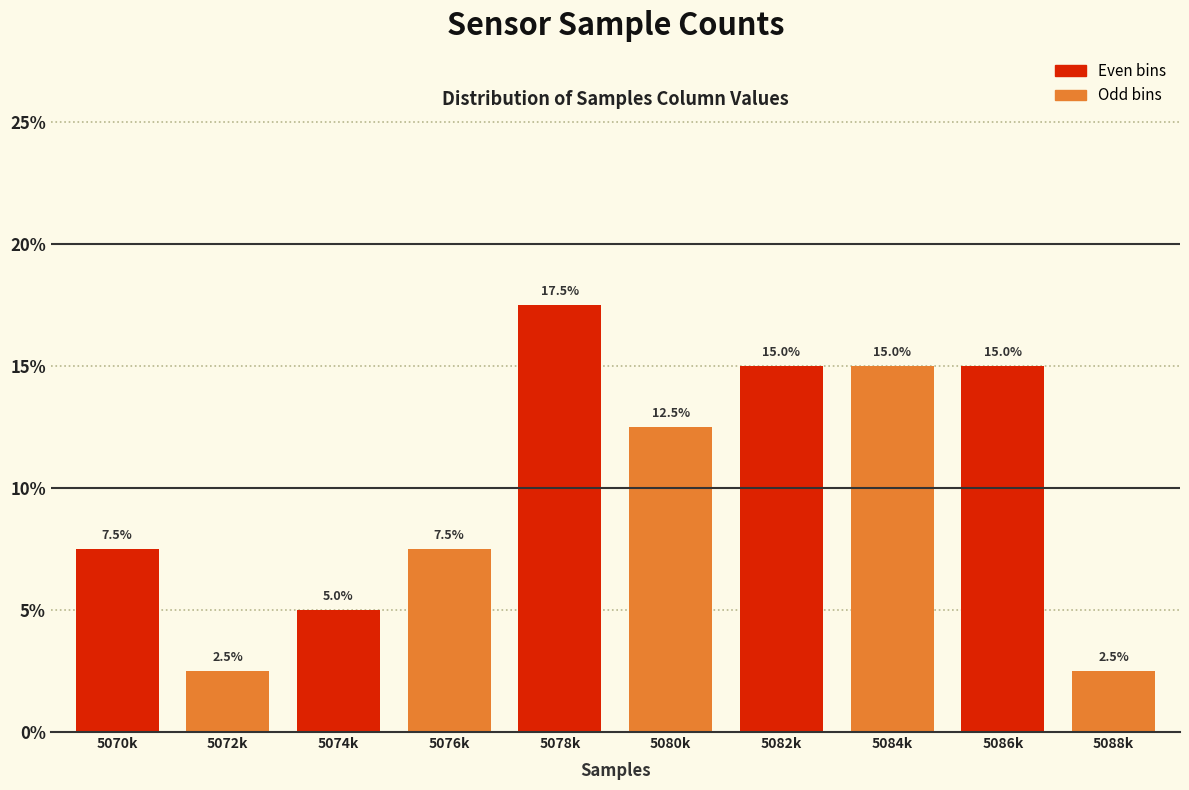

Reading left to right, list all the values displayed in this chart.

7.5	2.5	5.0	7.5	17.5	12.5	15.0	15.0	15.0	2.5